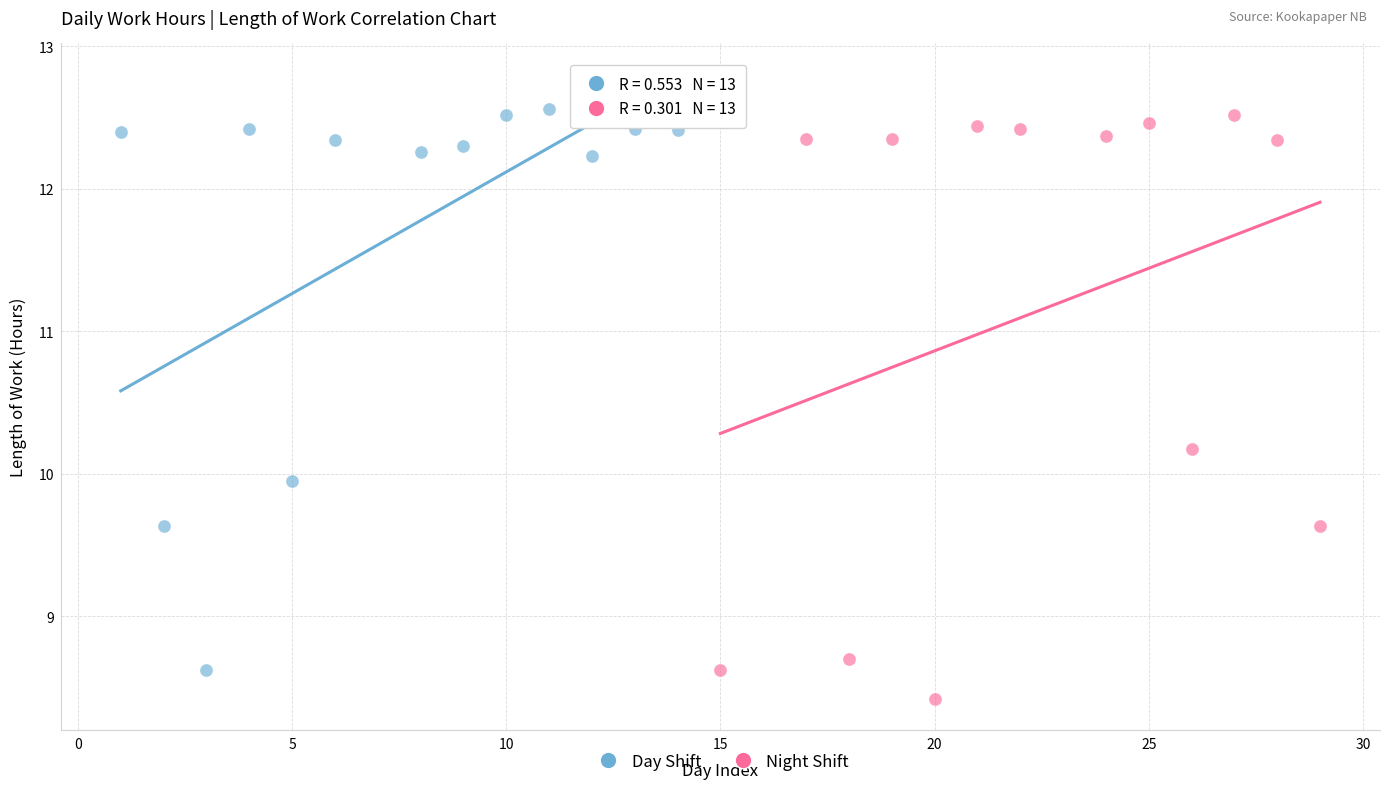

Which series contains the highest Y value?

Day Shift